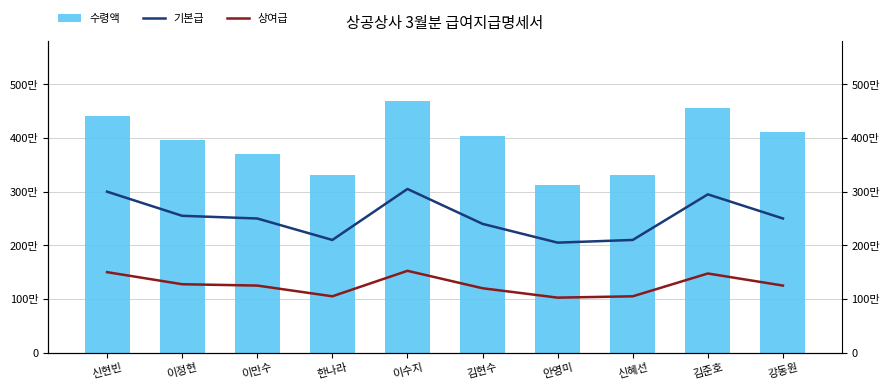

Rank the series by their maximum value, from highest to lowest.

수령액, 기본급, 상여급